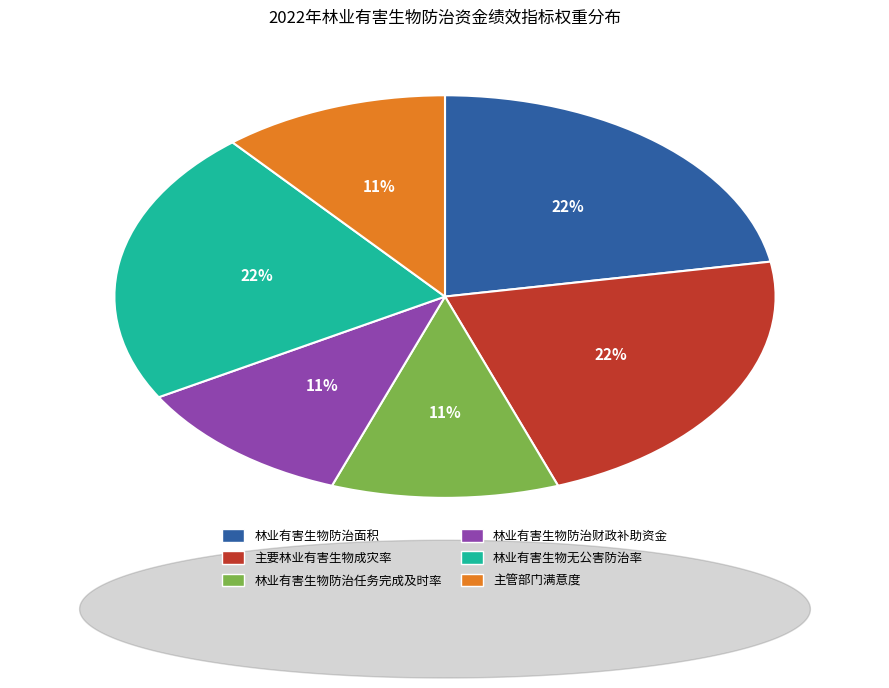

To the nearest percent, what is the average slice percentage?

17%